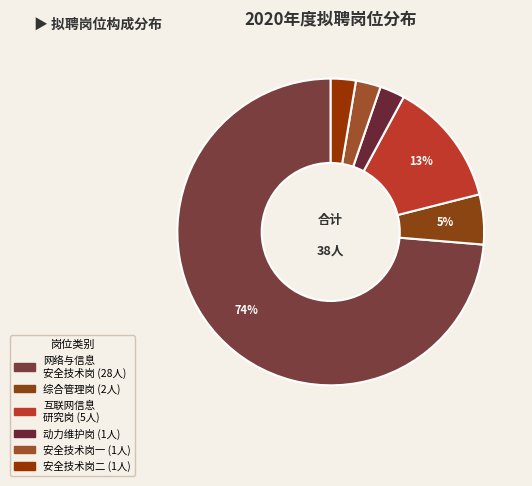

How many segments does this pie chart have?

6